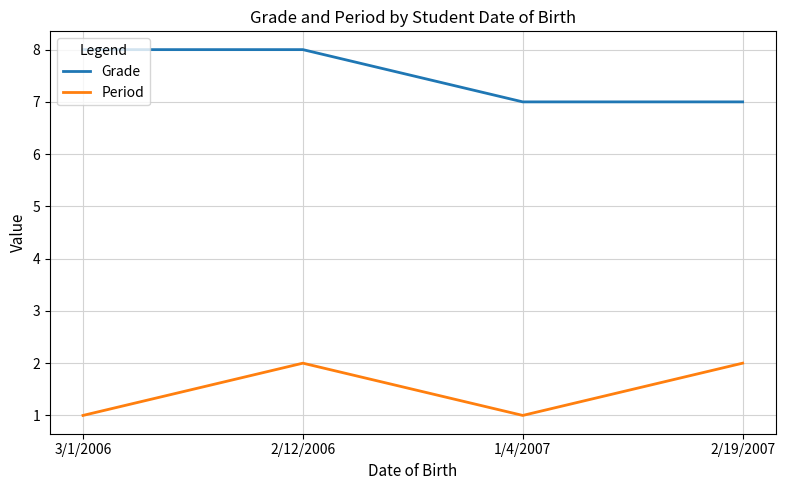

How many lines are shown in the chart?

2